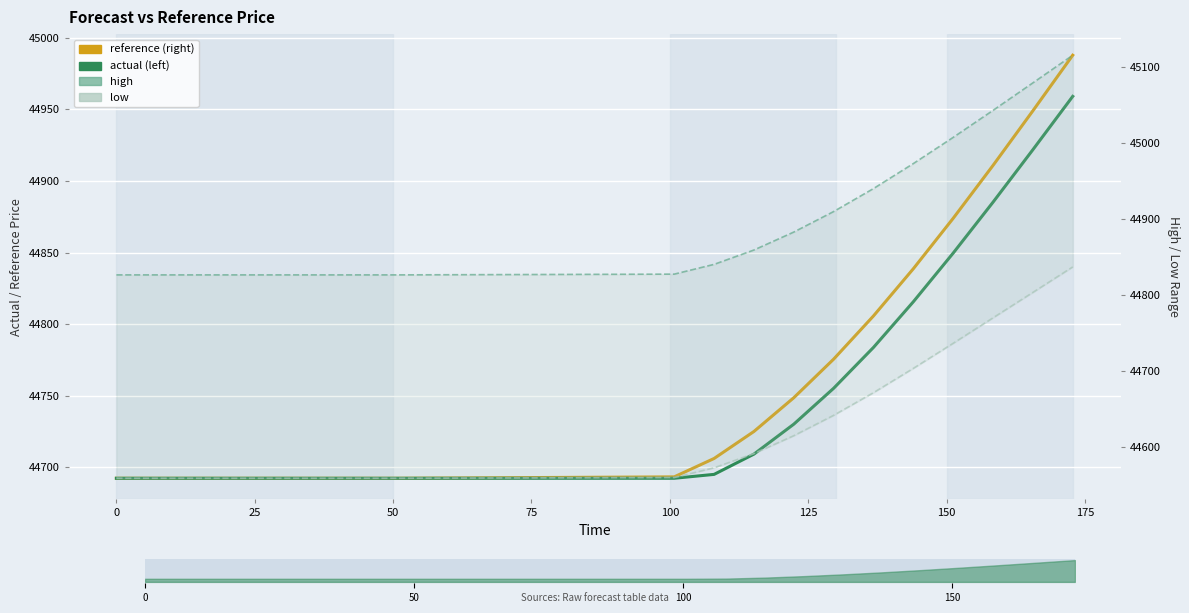

The actual series shows 26135.4 at 150. True or false?

False